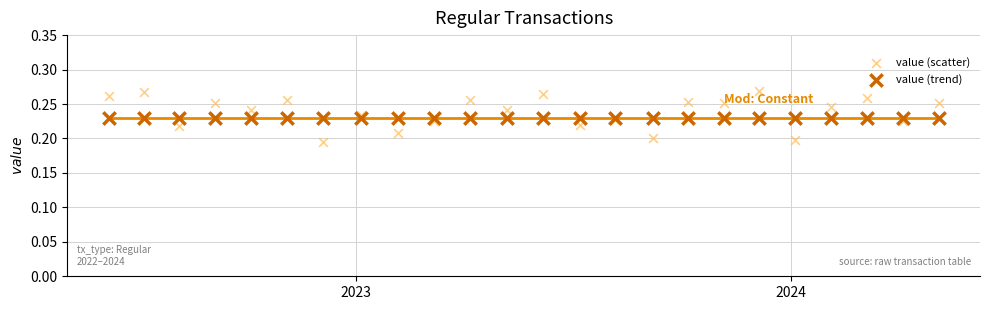

Which series contains the lowest Y value?

value (scatter)